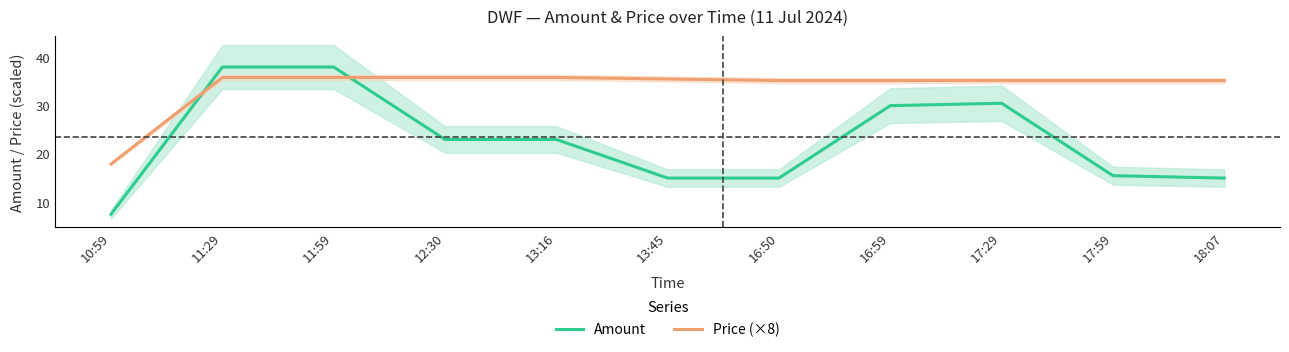

What is the sum of all Amount values?

250.5